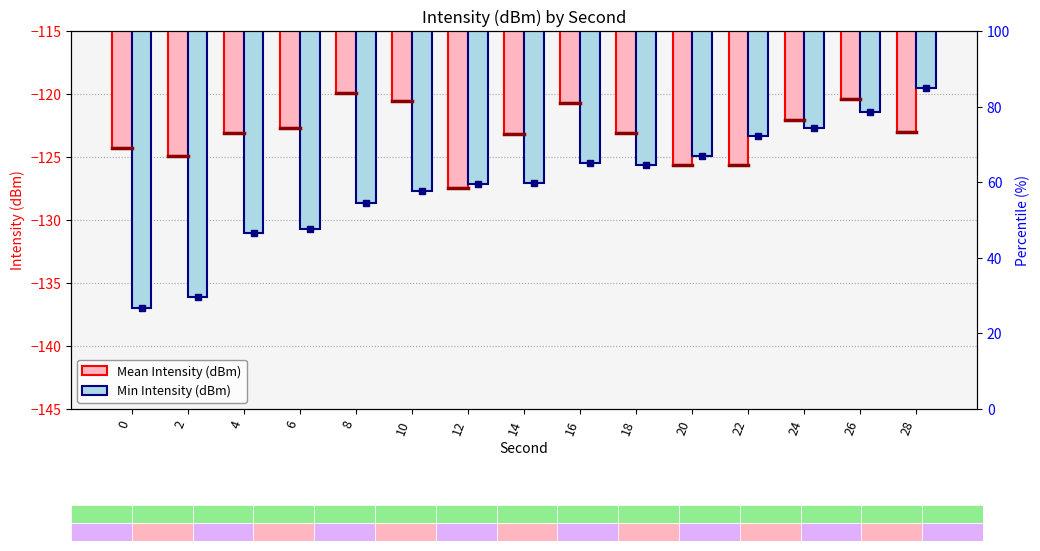

Rank the series by their average value, from lowest to highest.

Min Intensity (dBm), Mean Intensity (dBm)